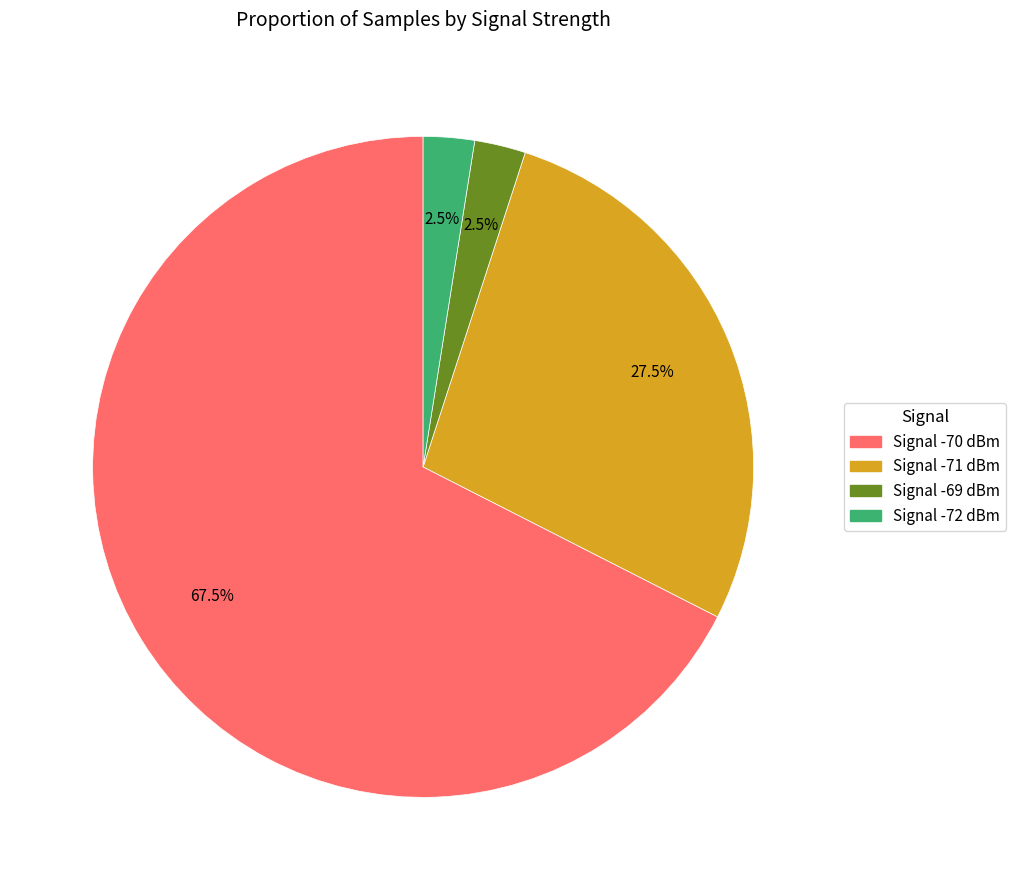

Which slice is the largest?

Signal -70 dBm